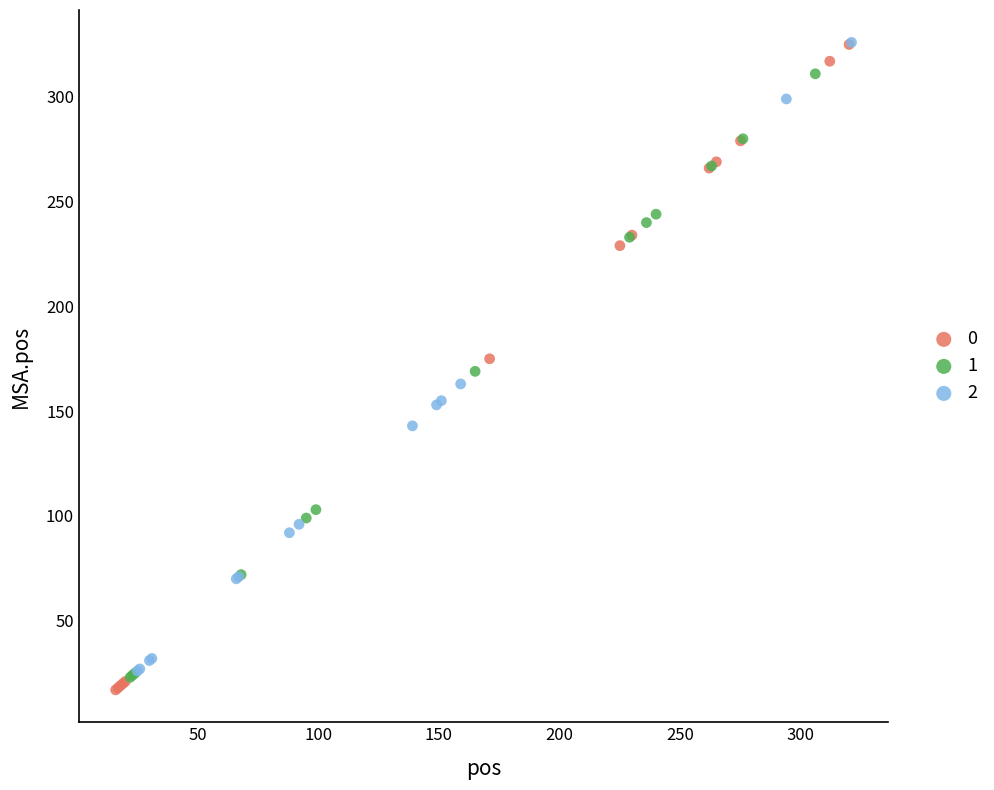

Which series reaches the minimum Y coordinate?

0